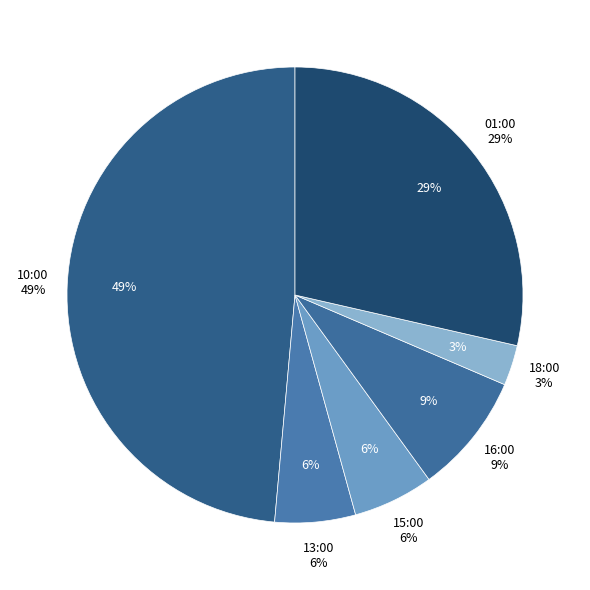

Combined, what portion of the pie is 18:00 and 13:00?

8.6%